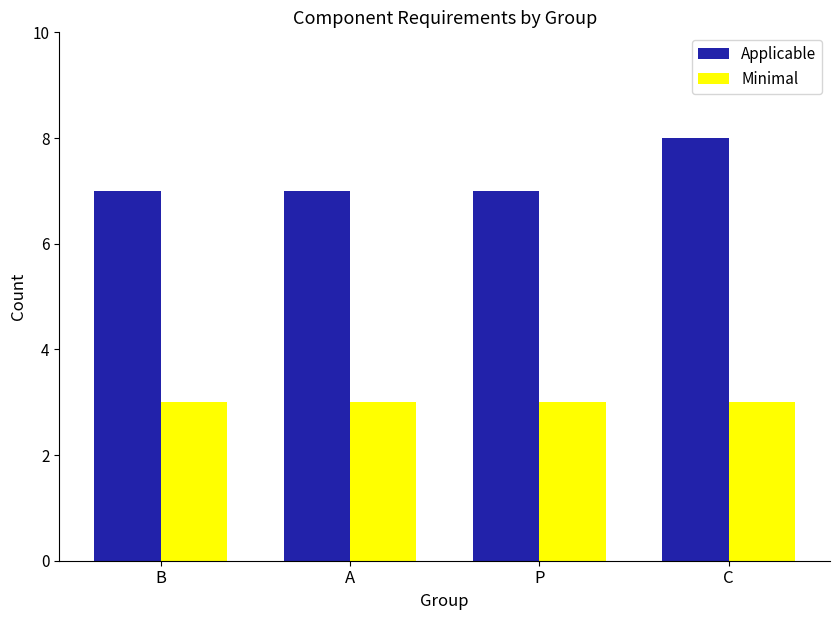

List the series in order of their peak value, highest first.

Applicable, Minimal